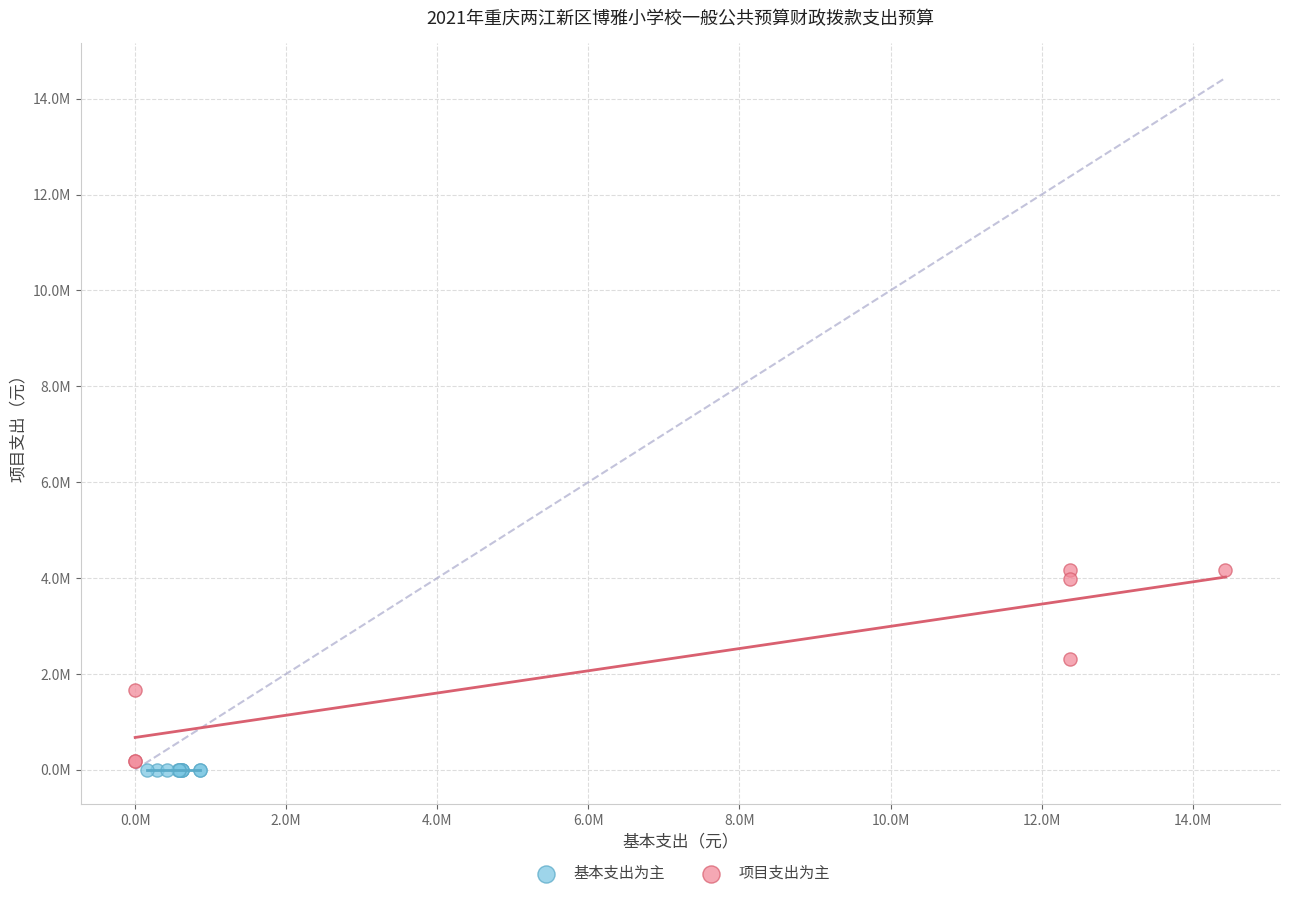

Which series contains the lowest Y value?

基本支出为主